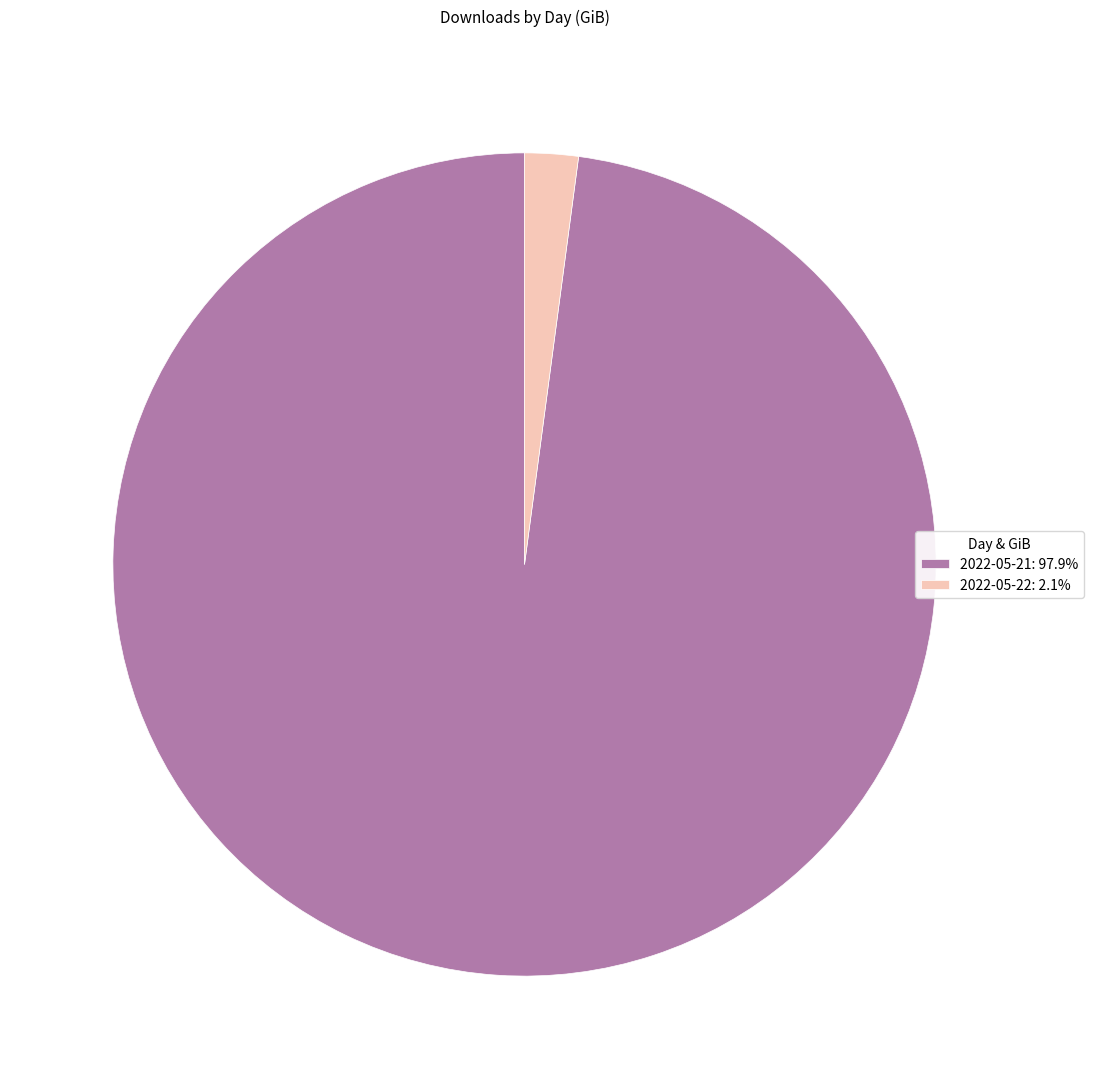

Is the sum of 2022-05-22 and 2022-05-21 greater than half?

Yes